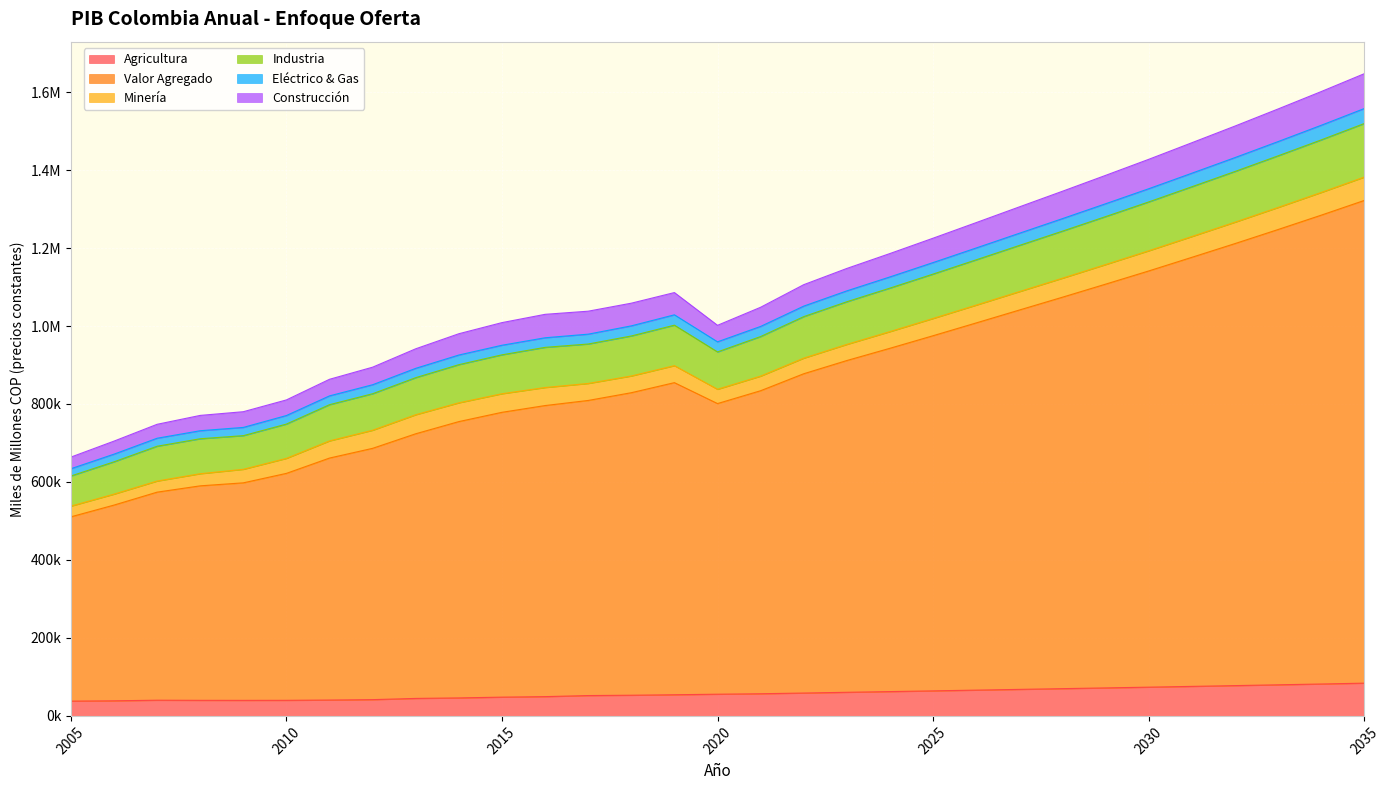

What is the maximum value for Valor Agregado?

1321943.1